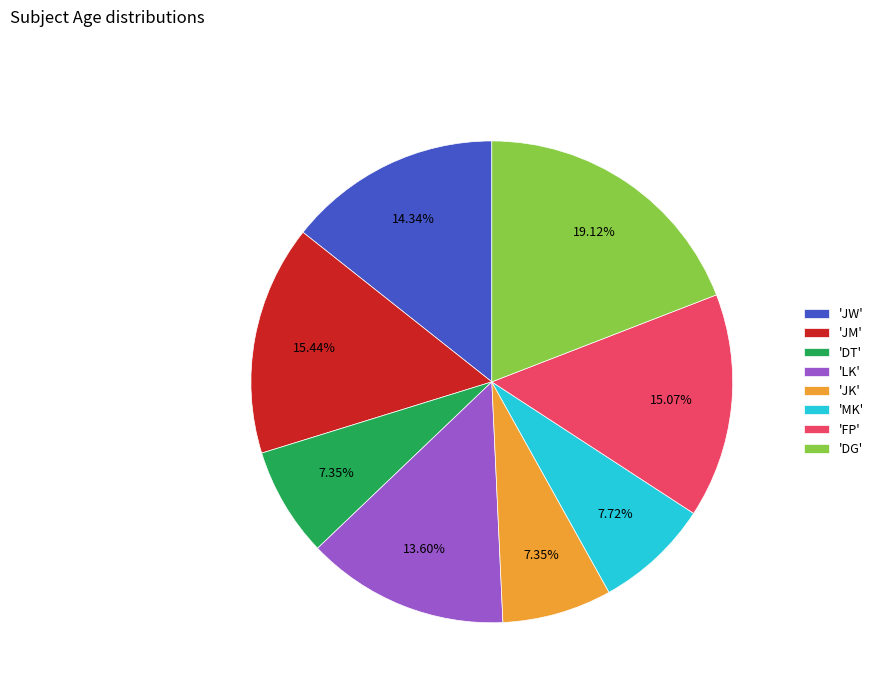

Count the number of slices in the pie.

8